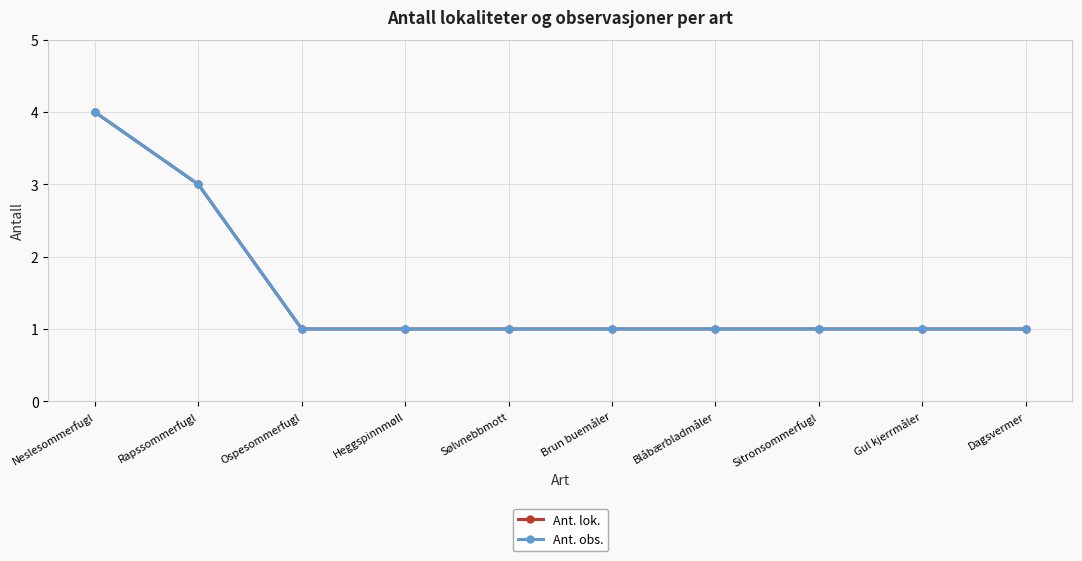

What is the value of the Ant. obs. point at the 2nd from the left?

3